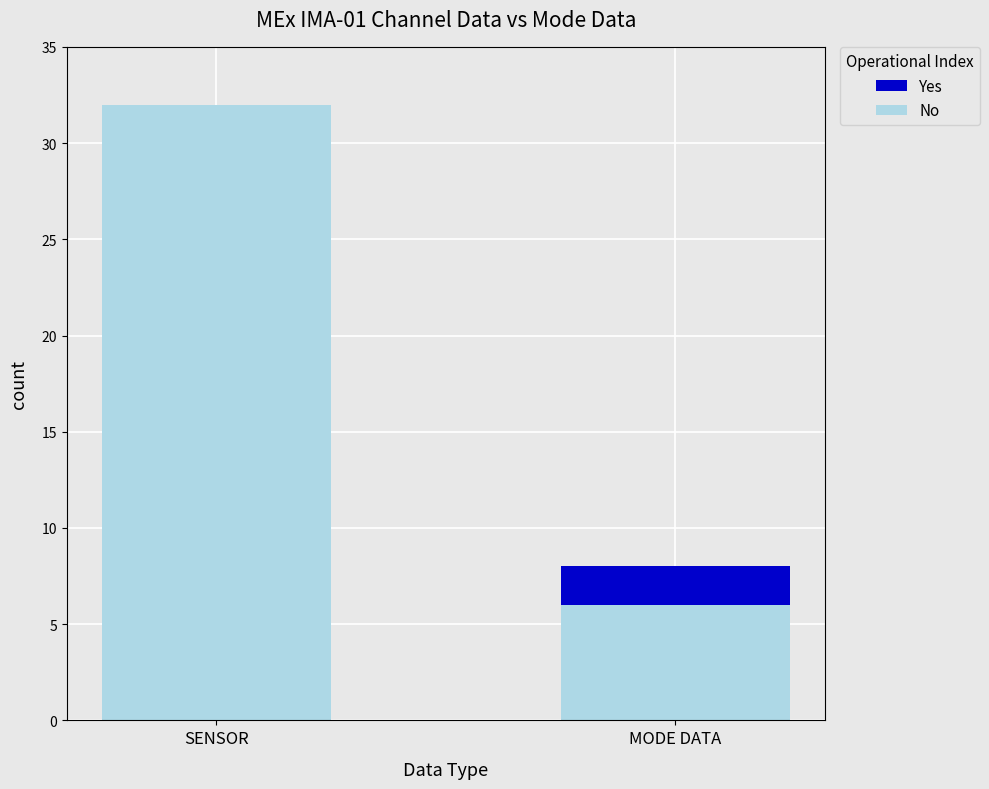

At which category is the sum across all series the highest?

SENSOR